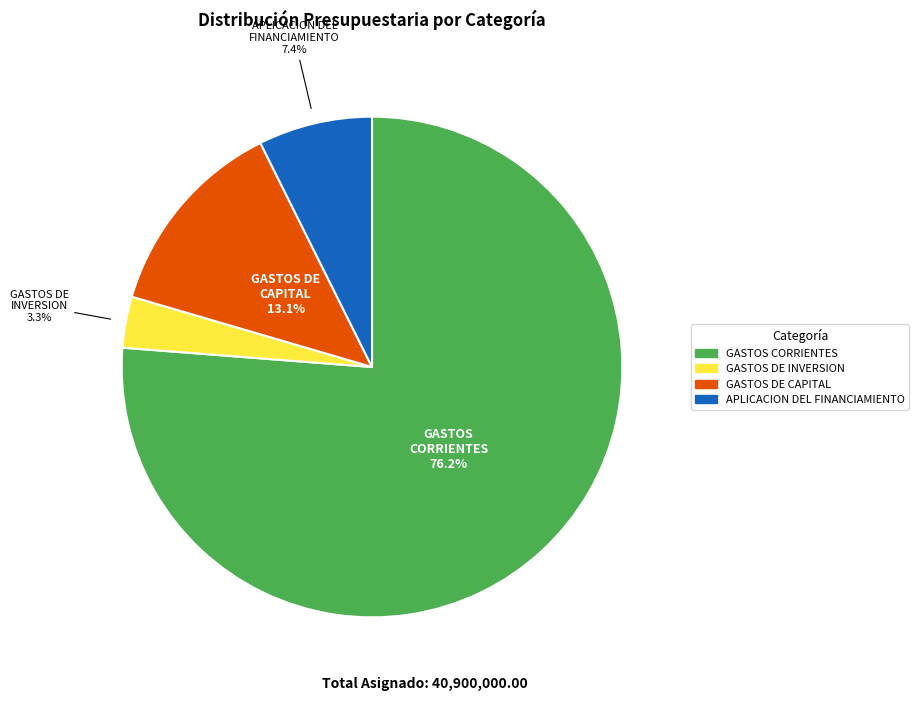

What percentage is the APLICACION DEL FINANCIAMIENTO slice, to the nearest percent?

7%